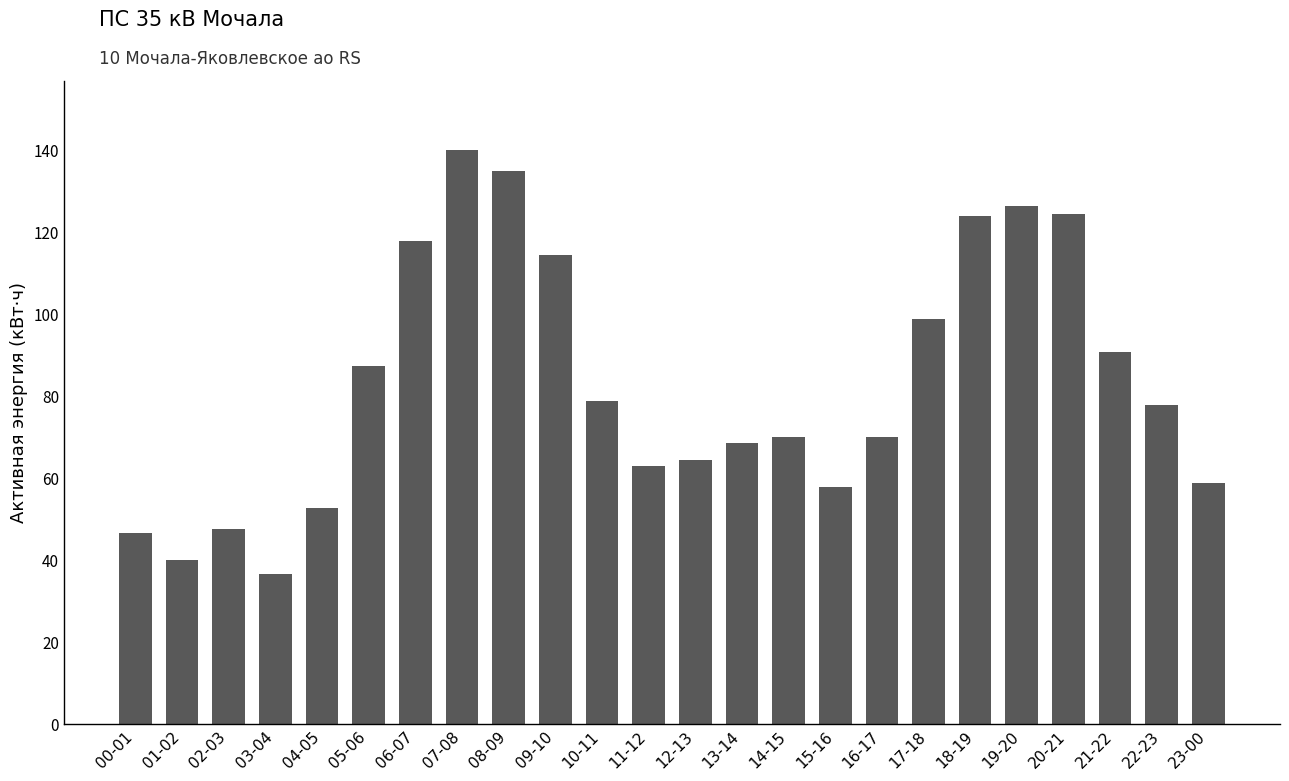

Read the value at 18-19.

123.9